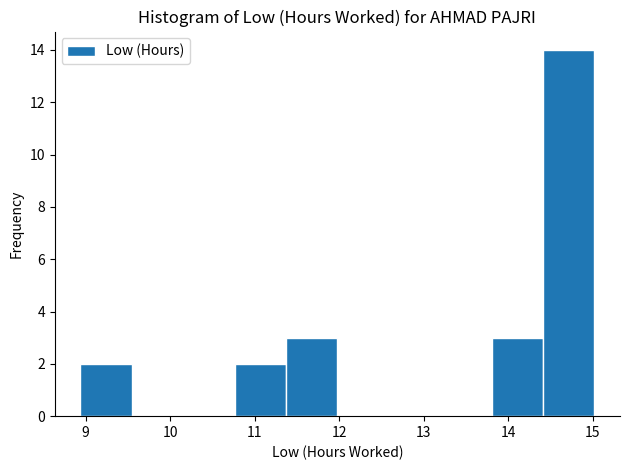

Reading left to right, transcribe this chart: for each bar, give the range it covers on the x-axis and its height. Neither the bar edges nor the heights are printed on the chart, so give them approximately, as read against the axes.

8.9 to 9.5: 2
9.5 to 10.2: 0
10.2 to 10.8: 0
10.8 to 11.4: 2
11.4 to 12.0: 3
12.0 to 12.6: 0
12.6 to 13.2: 0
13.2 to 13.8: 0
13.8 to 14.4: 3
14.4 to 15.0: 14